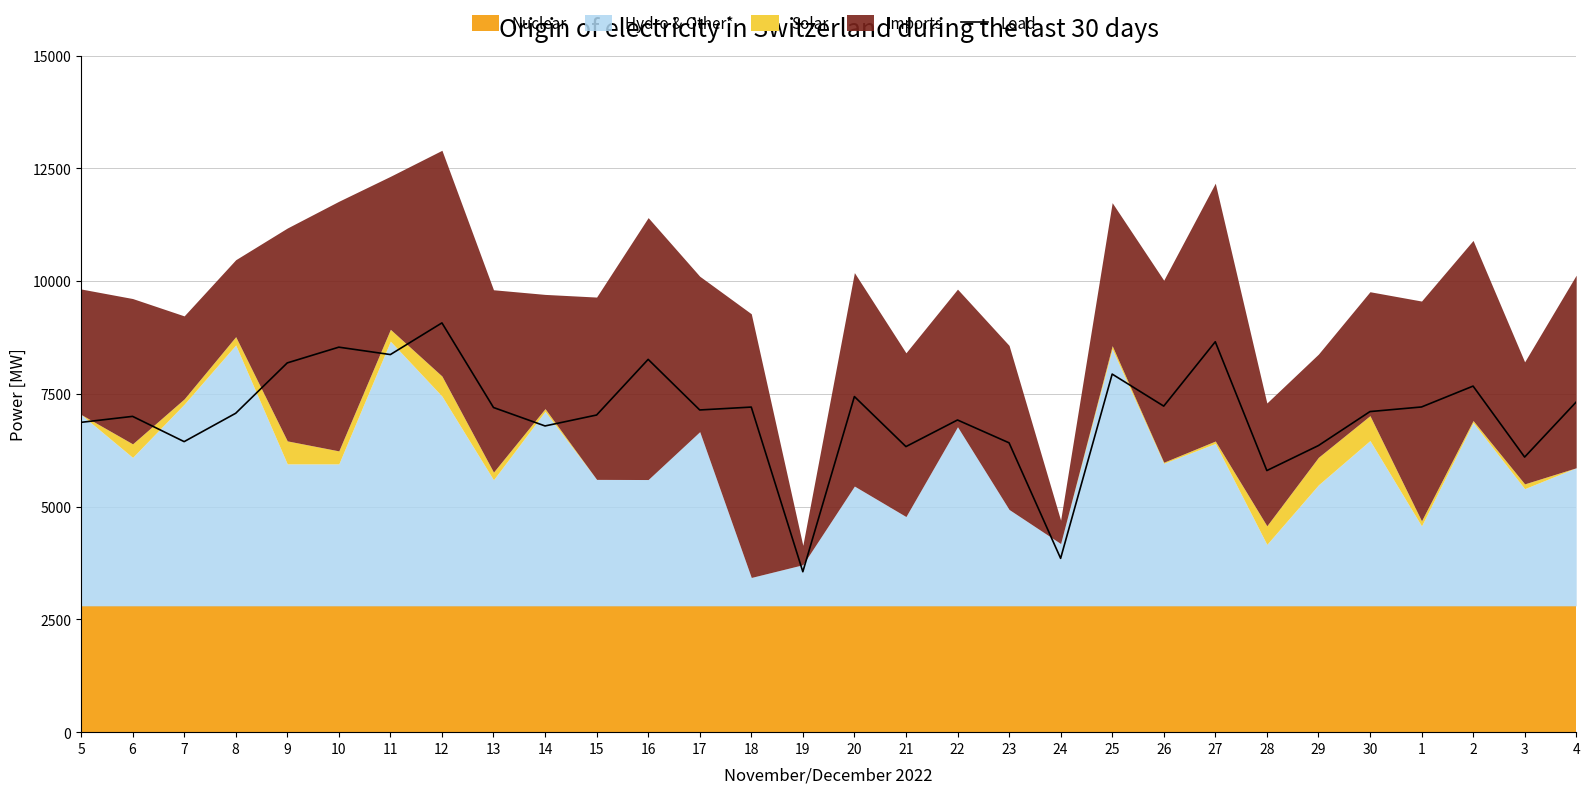

Rank the categories by value from highest to lowest.

12, 27, 10, 11, 16, 9, 25, 2, 20, 4, 26, 1, 18, 13, 17, 30, 8, 15, 6, 22, 5, 14, 7, 23, 29, 21, 3, 28, 24, 19